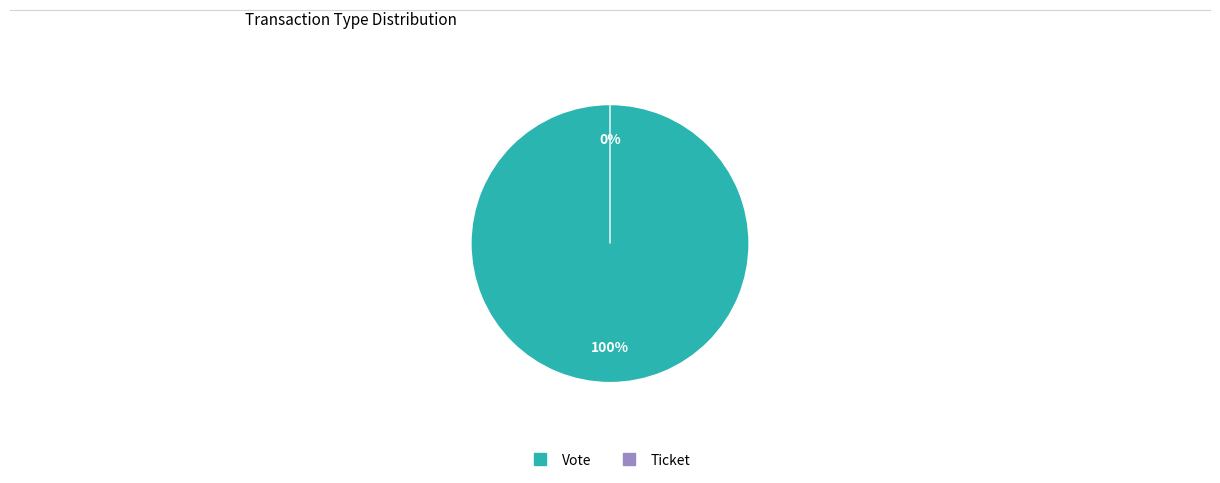

Which category has the smallest portion of the pie?

Ticket